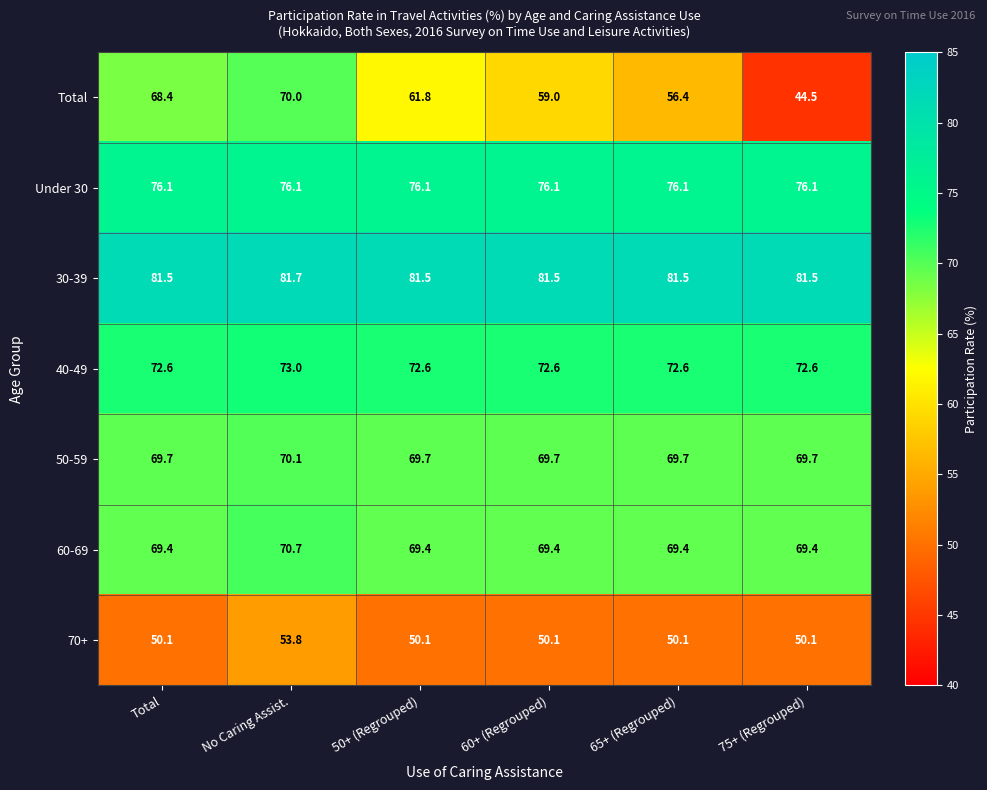

How many categories are shown in the chart?

6